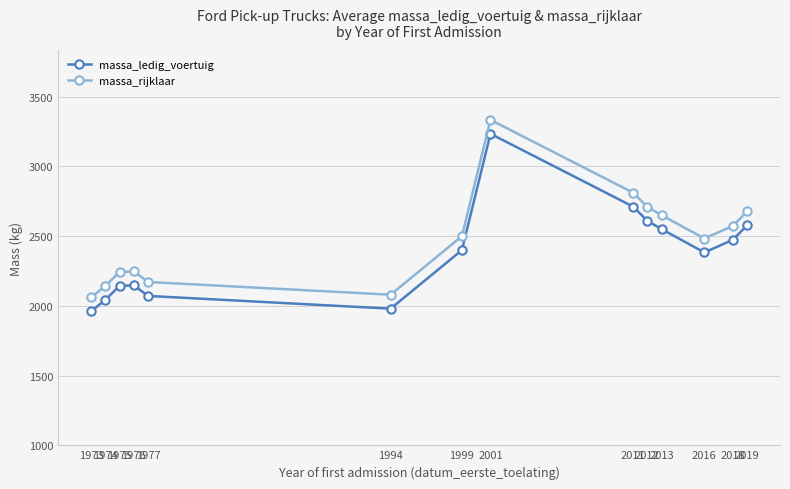

True or false: massa_rijklaar and massa_ledig_voertuig cross at least once.

False